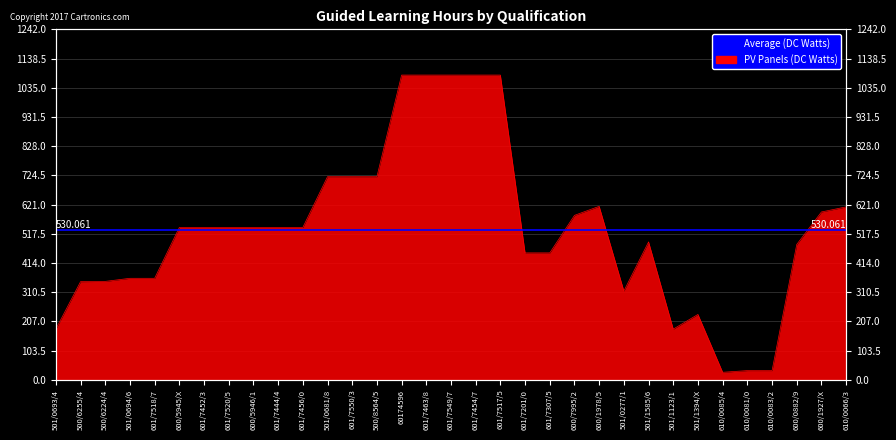

Rank the categories by value from highest to lowest.

60174596, 601/7463/8, 601/7549/7, 601/7454/7, 601/7517/5, 501/0681/8, 601/7550/3, 500/8564/5, 600/1978/5, 610/0066/3, 600/1927/X, 600/7995/2, 600/5945/X, 601/7452/3, 601/7520/5, 600/5946/1, 601/7444/4, 601/7456/0, 501/1585/6, 600/0882/9, 601/7201/0, 601/7307/5, 501/0694/6, 601/7518/7, 500/6224/4, 500/6255/4, 501/0277/1, 501/1394/X, 501/0693/4, 501/1123/1, 610/0081/0, 610/0083/2, 610/0085/4